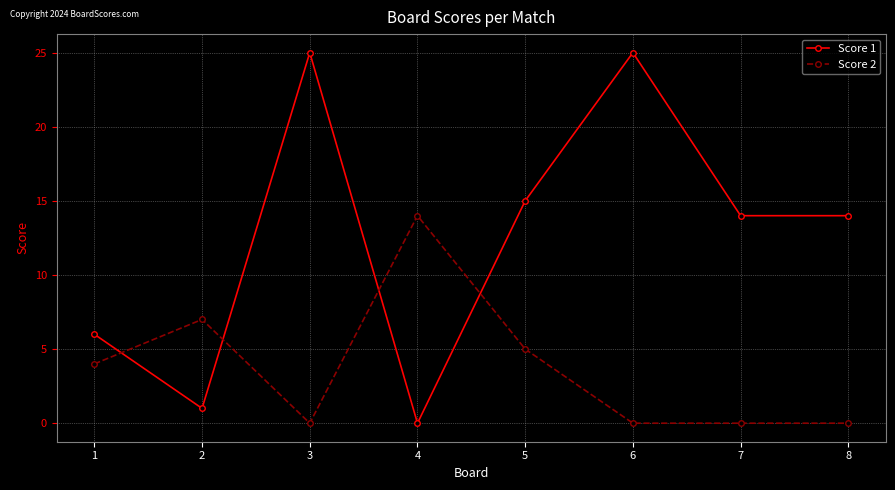

Reading right to left, what are all the values shown in this chart?

Score 1: 8=14	7=14	6=25	5=15	4=0	3=25	2=1	1=6
Score 2: 8=0	7=0	6=0	5=5	4=14	3=0	2=7	1=4